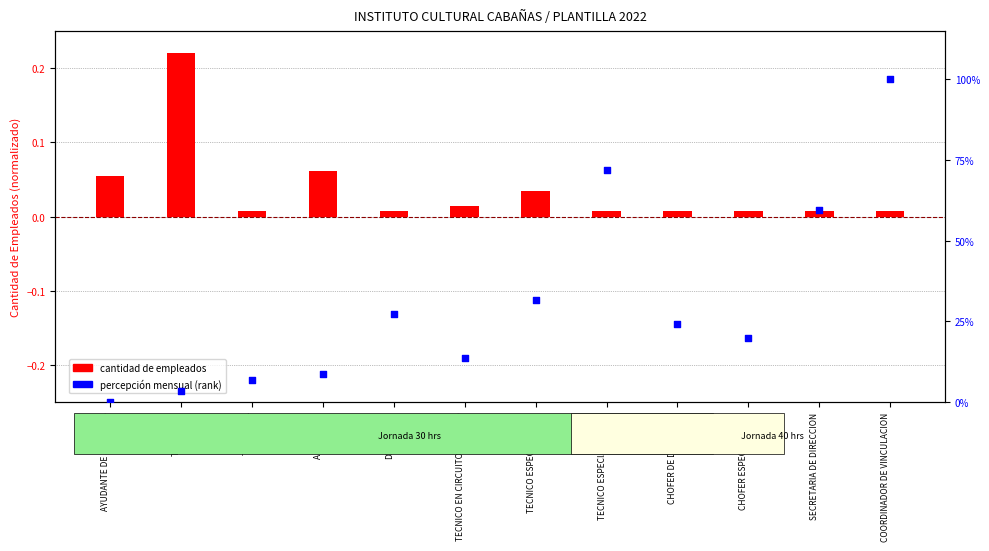

Which series contains the lowest Y value?

percepción mensual (rank)